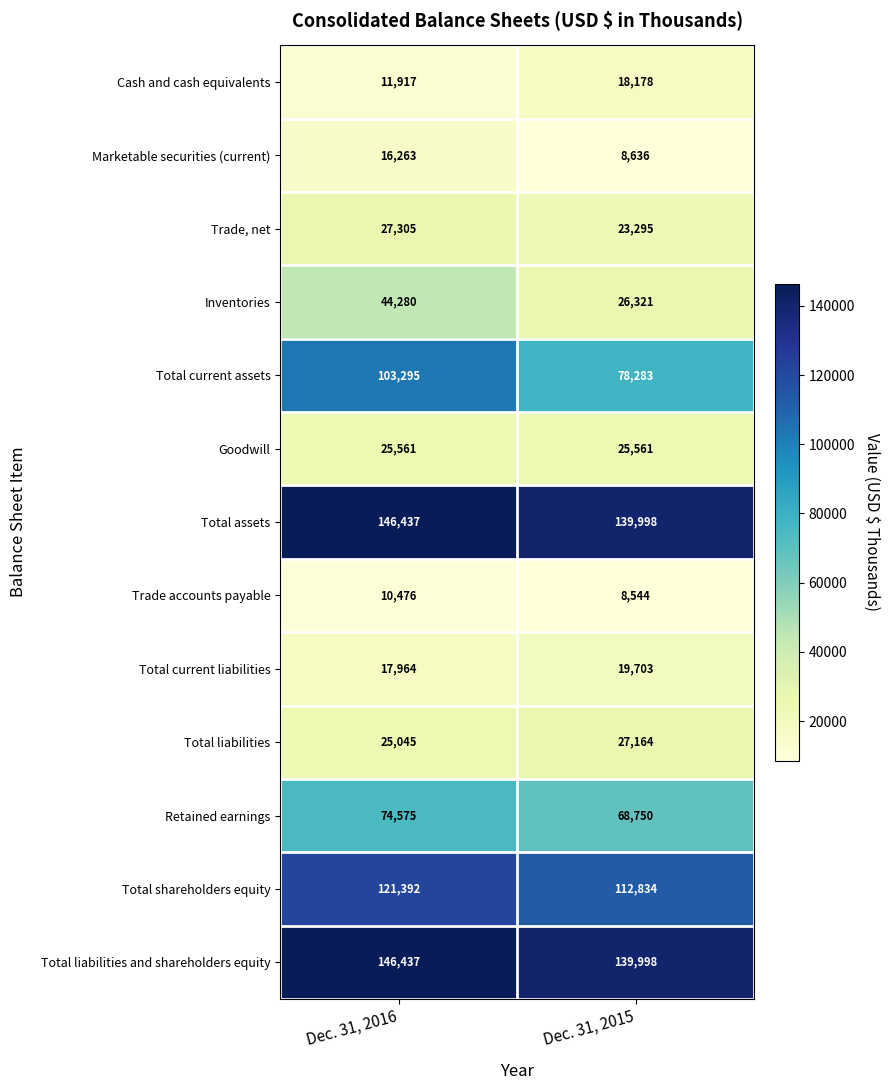

Reading right to left, transcribe all the data shown in this chart.

Cash and cash equivalents: Dec. 31, 2015=18178	Dec. 31, 2016=11917
Marketable securities (current): Dec. 31, 2015=8636	Dec. 31, 2016=16263
Trade, net: Dec. 31, 2015=23295	Dec. 31, 2016=27305
Inventories: Dec. 31, 2015=26321	Dec. 31, 2016=44280
Total current assets: Dec. 31, 2015=78283	Dec. 31, 2016=103295
Goodwill: Dec. 31, 2015=25561	Dec. 31, 2016=25561
Total assets: Dec. 31, 2015=139998	Dec. 31, 2016=146437
Trade accounts payable: Dec. 31, 2015=8544	Dec. 31, 2016=10476
Total current liabilities: Dec. 31, 2015=19703	Dec. 31, 2016=17964
Total liabilities: Dec. 31, 2015=27164	Dec. 31, 2016=25045
Retained earnings: Dec. 31, 2015=68750	Dec. 31, 2016=74575
Total shareholders equity: Dec. 31, 2015=112834	Dec. 31, 2016=121392
Total liabilities and shareholders equity: Dec. 31, 2015=139998	Dec. 31, 2016=146437